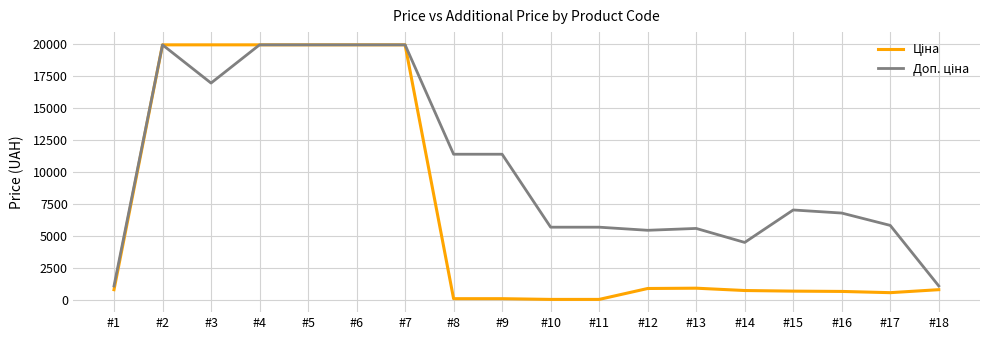

Does the chart display data point markers on the line(s)?

No